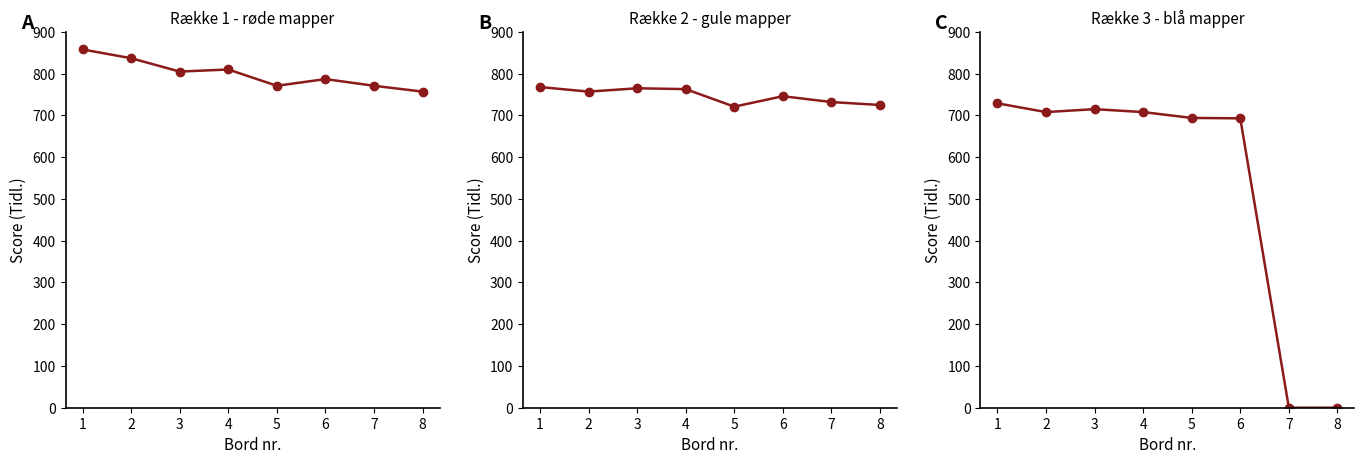

What is the sum of all Række 3 - blå mapper values?

4247